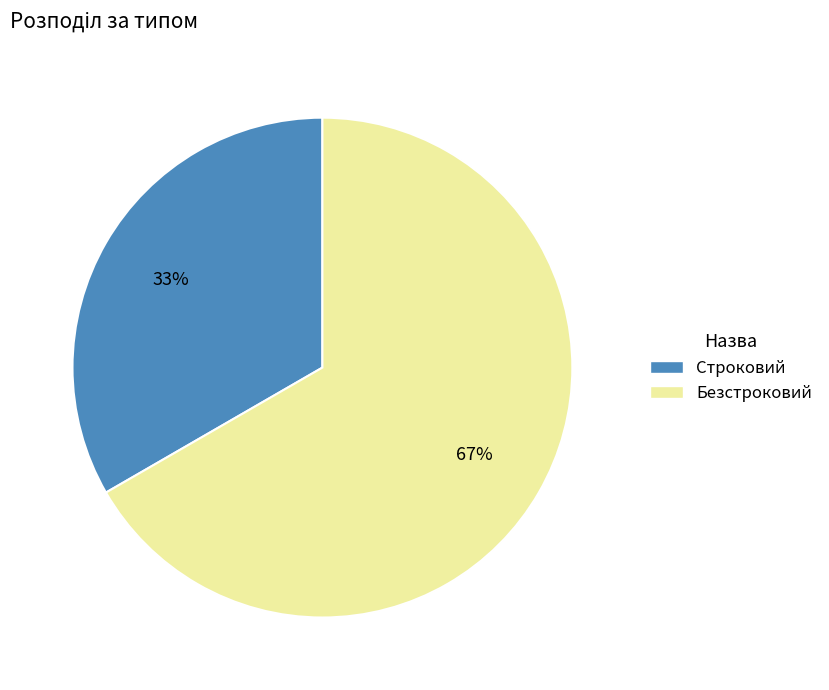

Which category has the smallest portion of the pie?

Строковий